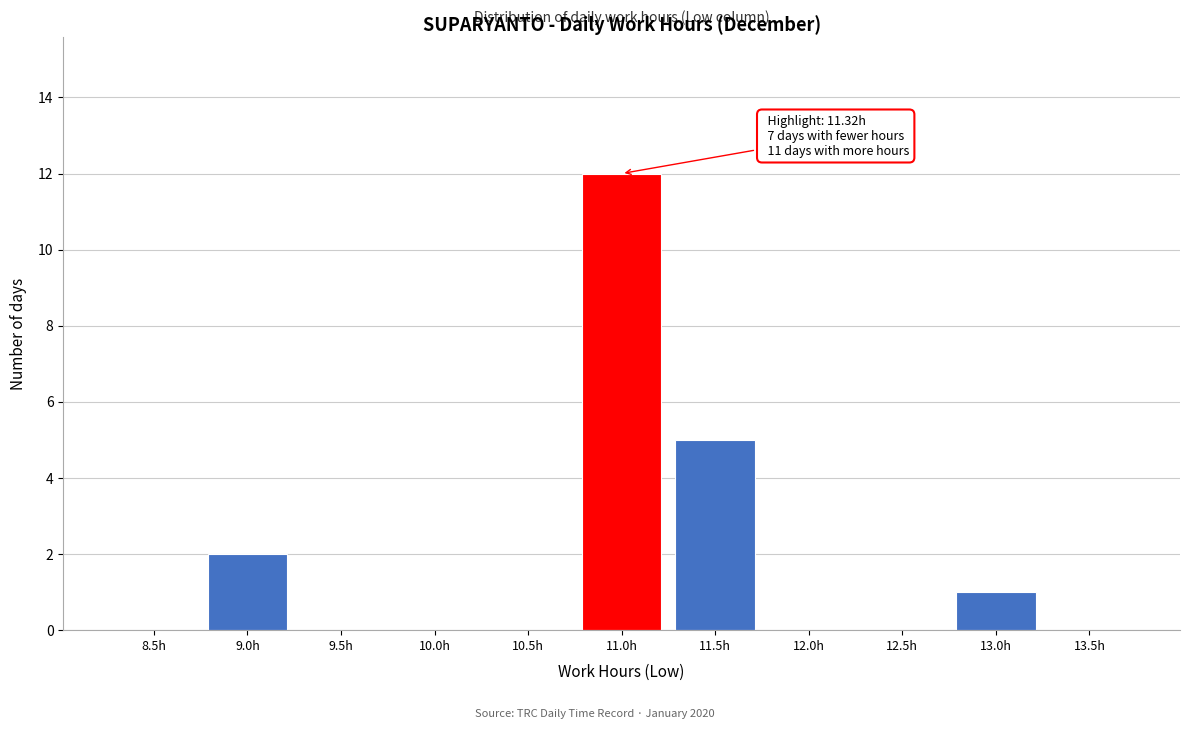

Reading left to right, list all the values displayed in this chart.

8.5h=0	9.0h=2	9.5h=0	10.0h=0	10.5h=0	11.0h=12	11.5h=5	12.0h=0	12.5h=0	13.0h=1	13.5h=0